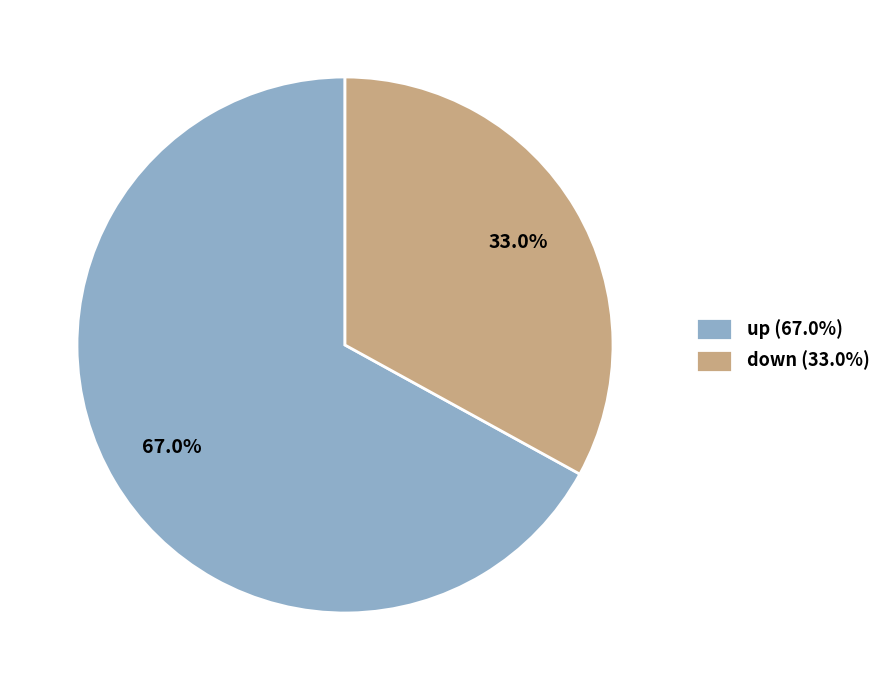

To the nearest percent, what percentage of the pie is up?

67%